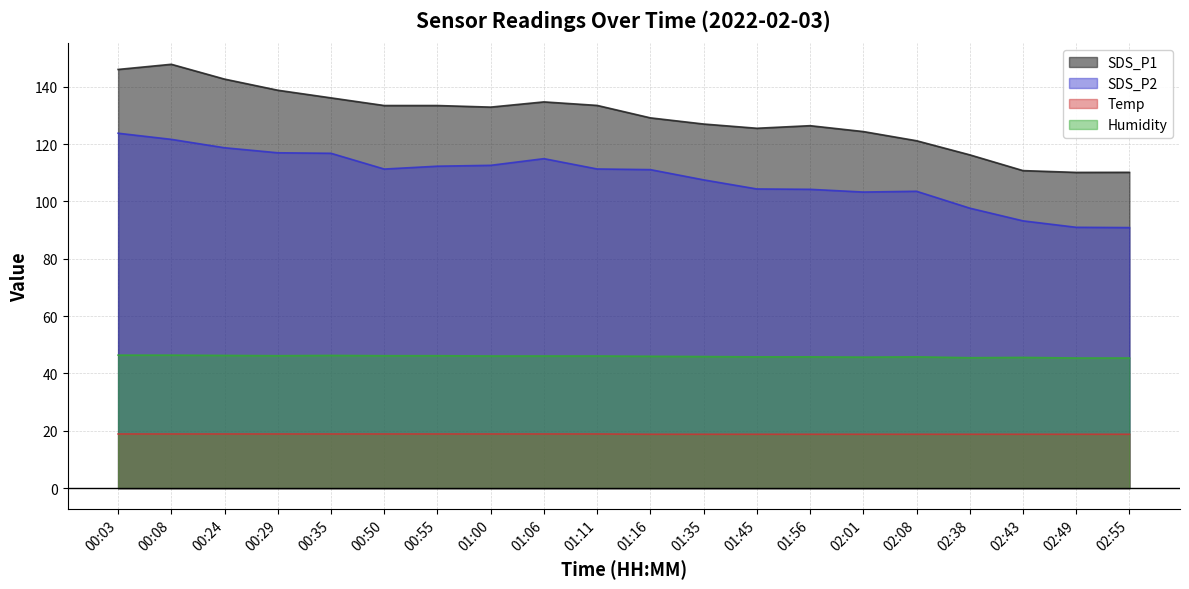

What is the greatest value displayed?

147.9